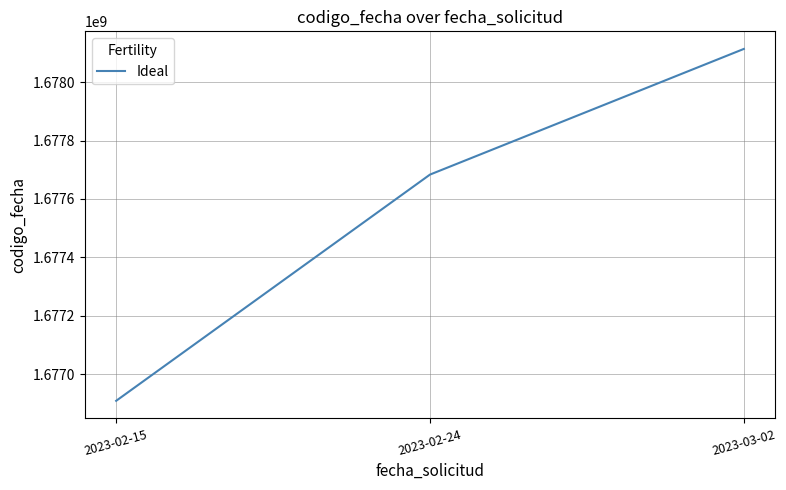

Reading right to left, transcribe all the data shown in this chart.

2023-03-02=1678113451	2023-02-24=1677683534	2023-02-15=1676909396